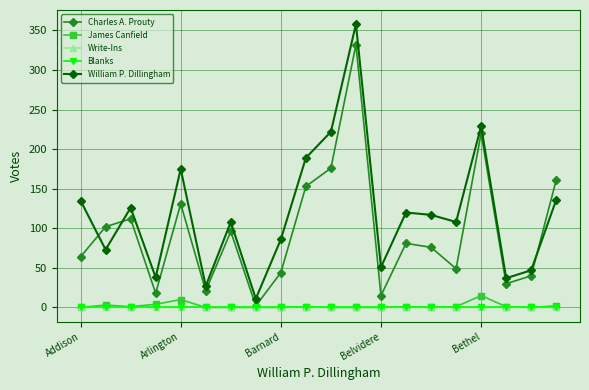

What is the maximum value shown in the chart?

358